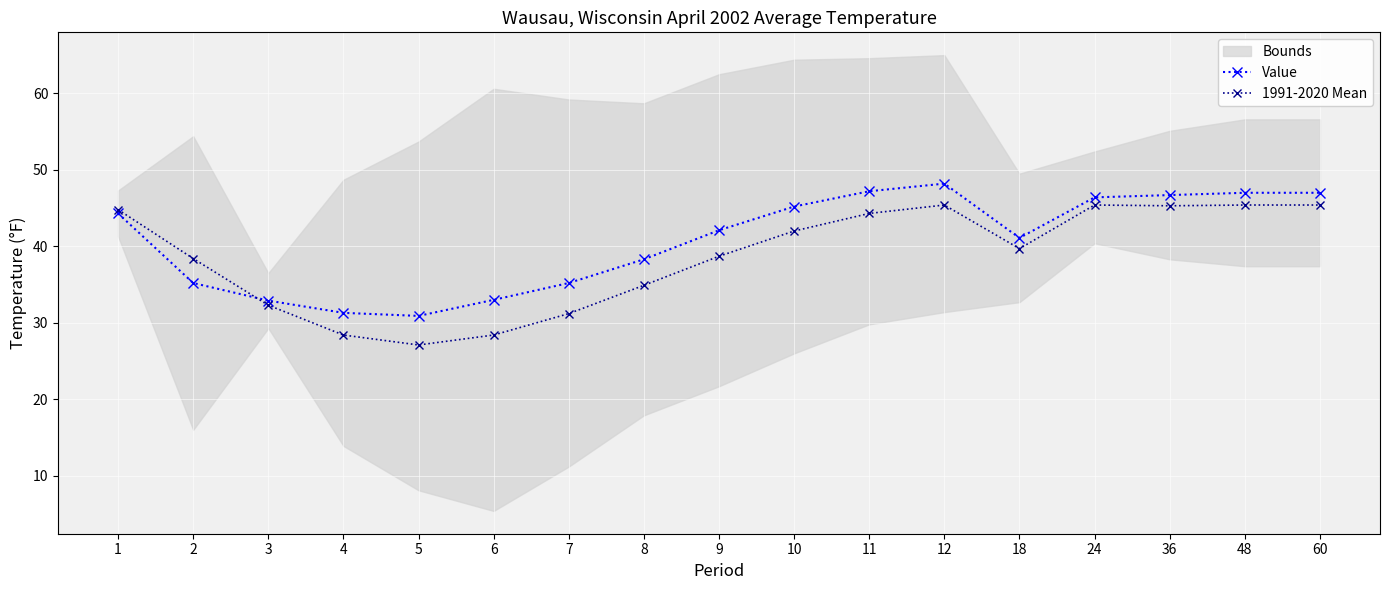

Which series has the largest range (max minus min)?

1991-2020 Mean